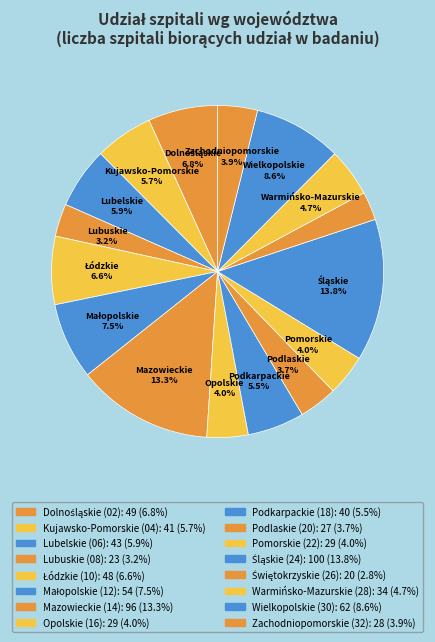

Combined, do Pomorskie (22) and Opolskie (16) account for over 50%?

No